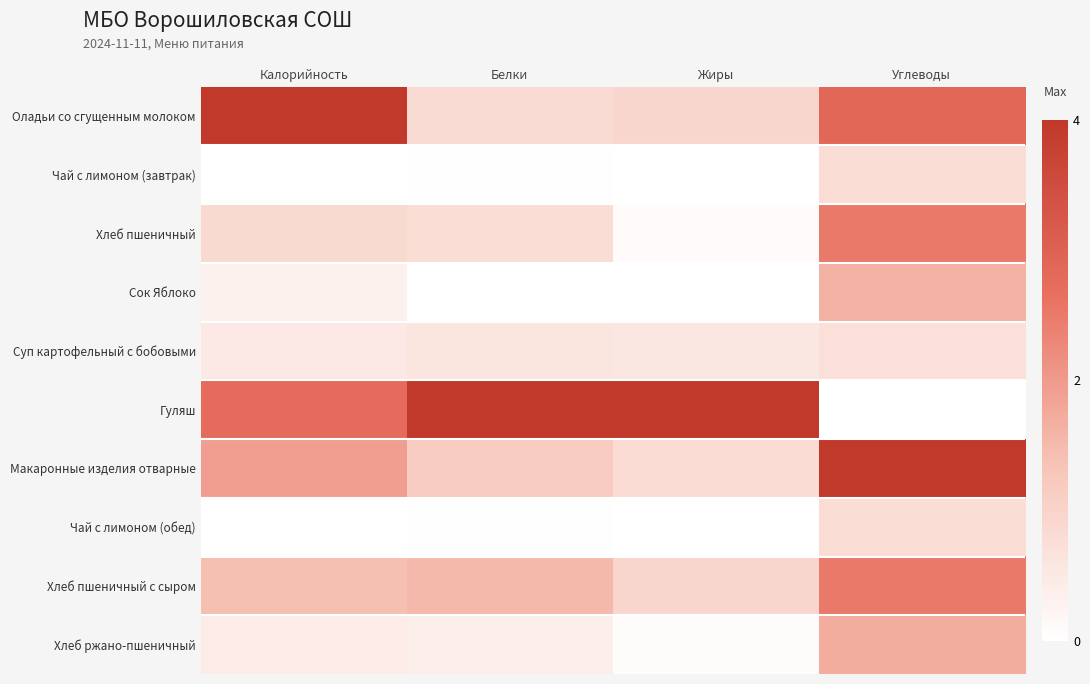

At how many categories does at least one series exceed 0?

4